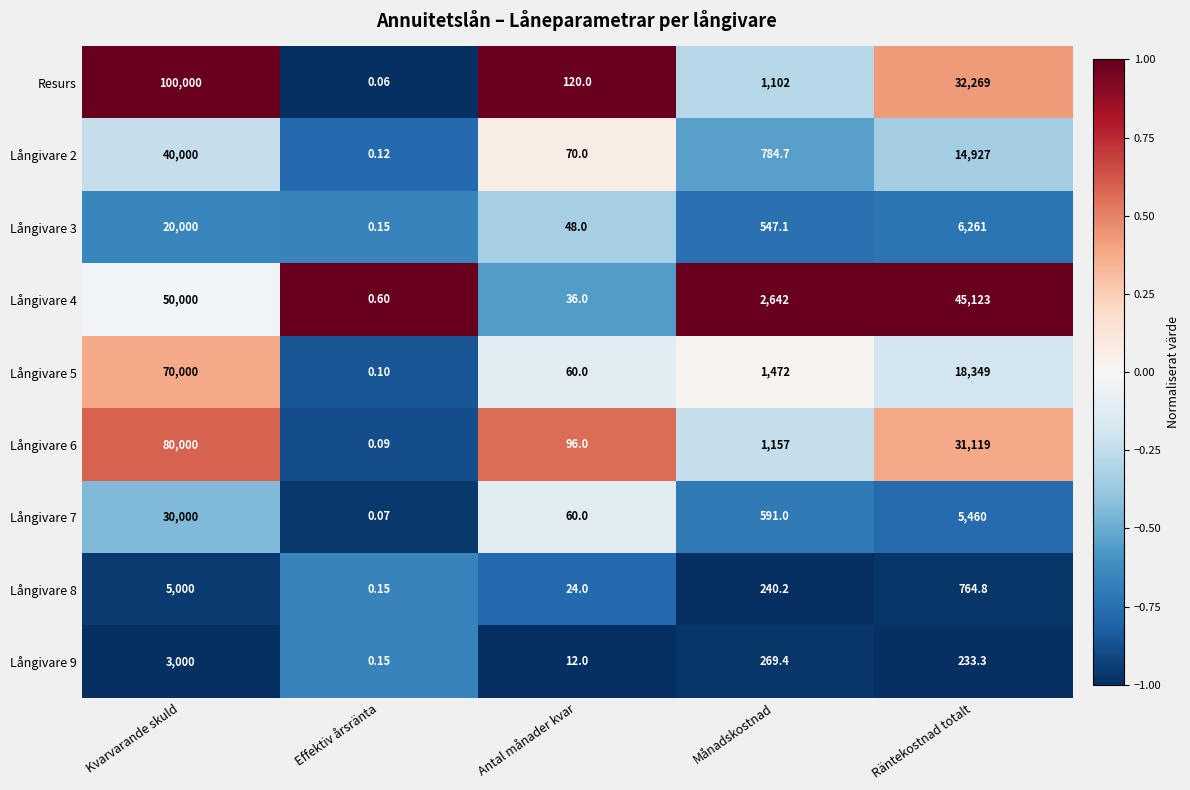

Is the value of Långivare 3 at Månadskostnad greater than the value of Långivare 5 at Antal månader kvar?

Yes